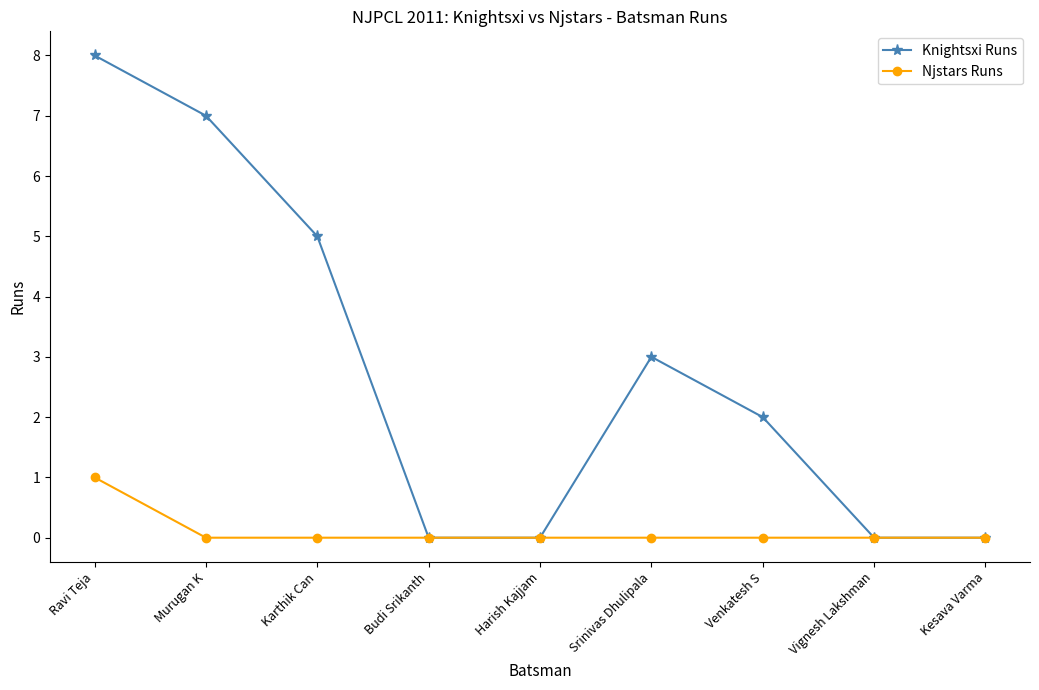

In Knightsxi Runs, how many points are higher than both neighbors (excluding endpoints)?

1